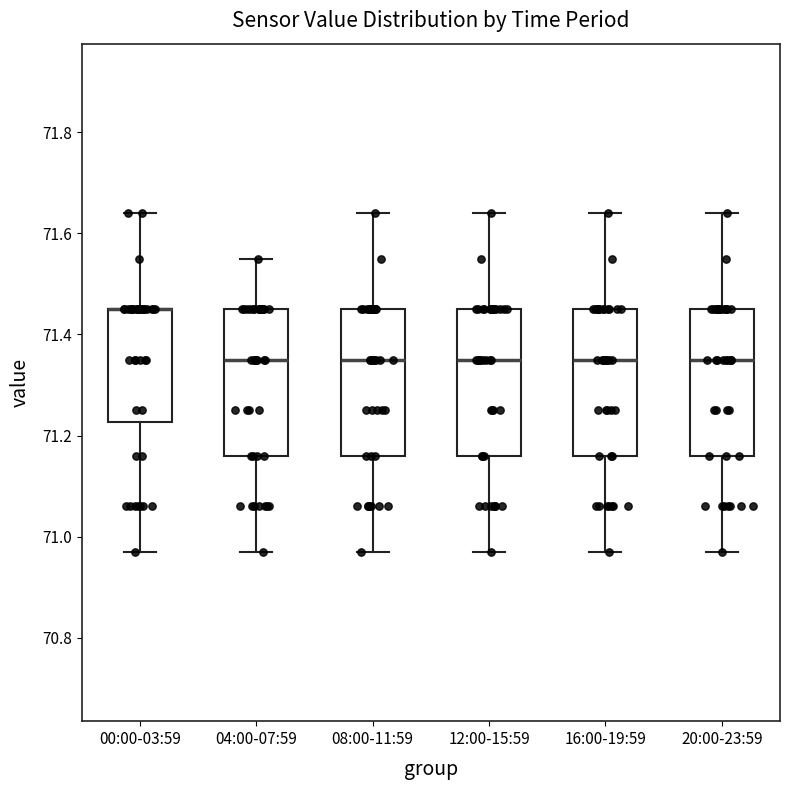

Reading left to right, transcribe this box plot: for each box, give where its median line is, the range the box spans, and where its two whiskers end, as read against the y-axis. The values are not printed on the chart, so give them approximately, as read against the axis.

00:00-03:59: median 71.46 (drawn on the box's upper edge), box 71.22 to 71.46, whiskers 70.98 to 71.64
04:00-07:59: median 71.36, box 71.16 to 71.46, whiskers 70.98 to 71.56
08:00-11:59: median 71.36, box 71.16 to 71.46, whiskers 70.98 to 71.64
12:00-15:59: median 71.36, box 71.16 to 71.46, whiskers 70.98 to 71.64
16:00-19:59: median 71.36, box 71.16 to 71.46, whiskers 70.98 to 71.64
20:00-23:59: median 71.36, box 71.16 to 71.46, whiskers 70.98 to 71.64